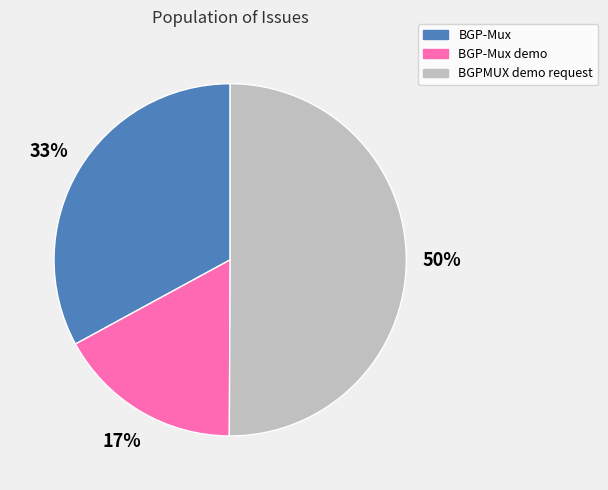

How many segments does this pie chart have?

3